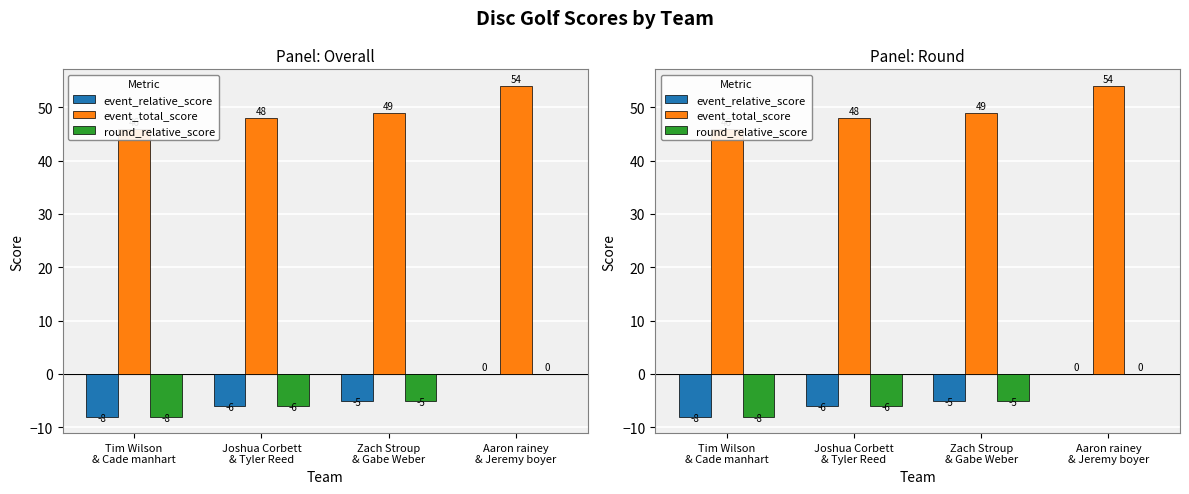

Does the chart contain any negative values?

Yes